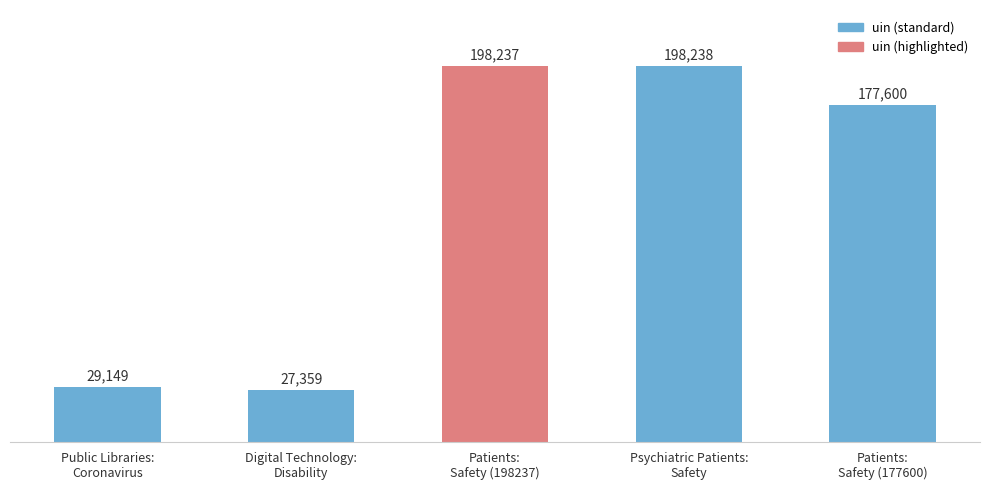

What is the change in value from Public Libraries:
Coronavirus to Psychiatric Patients:
Safety?

+169089